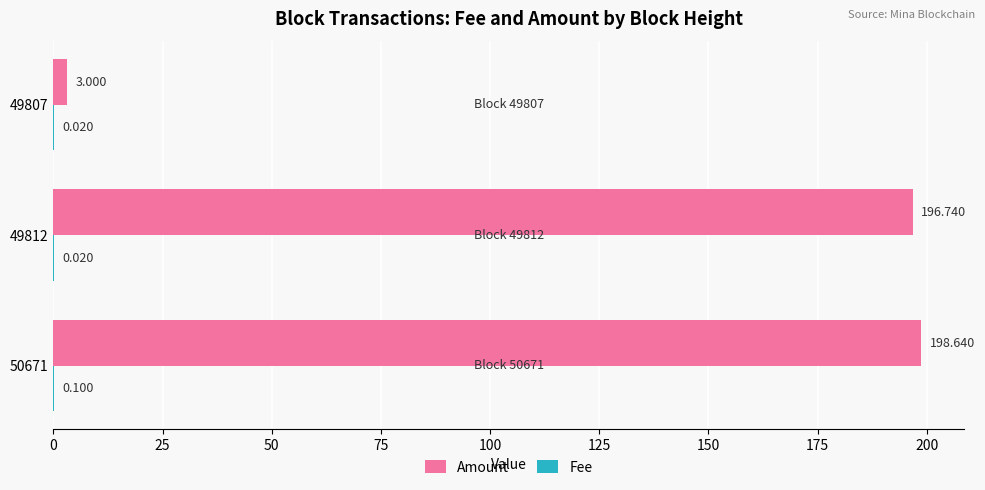

Between 50671 and 49812, which series saw the biggest shift?

Amount